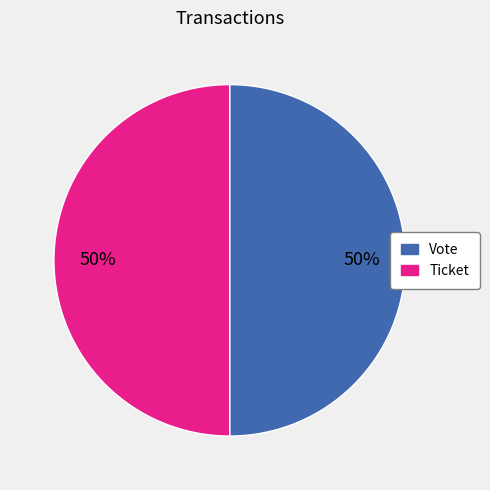

Approximately how many times larger is the value at Vote compared to Ticket?

1.0